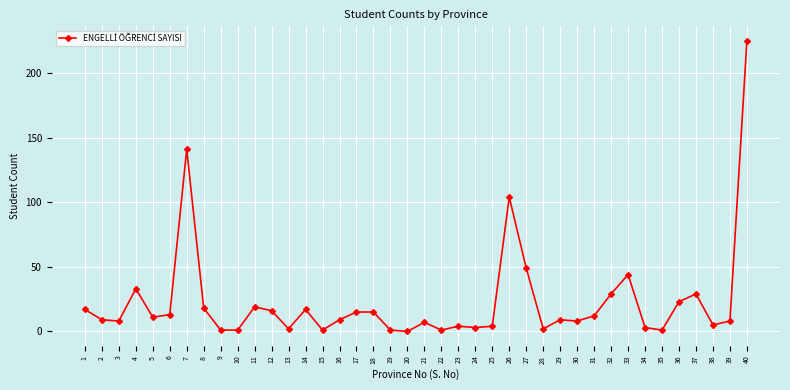

The value at 6 is 13. True or false?

True